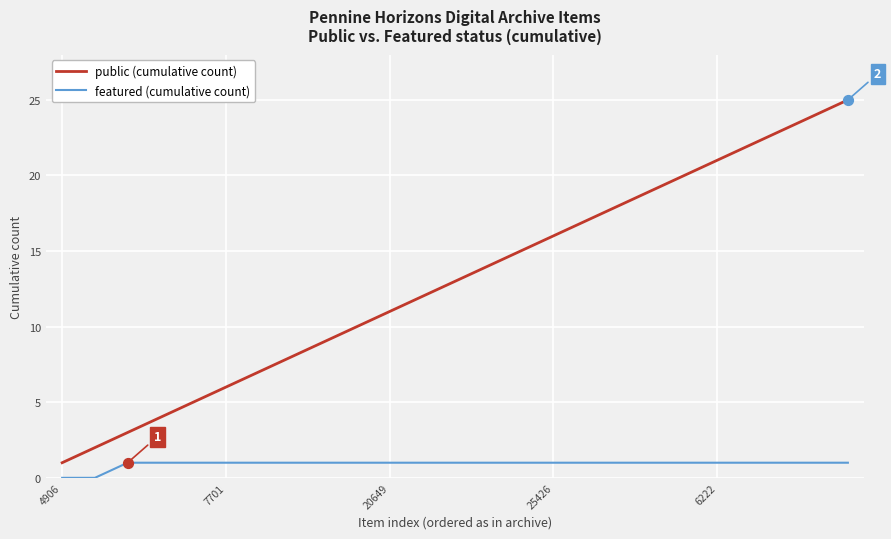

Which series has the largest range (max minus min)?

public (cumulative count)